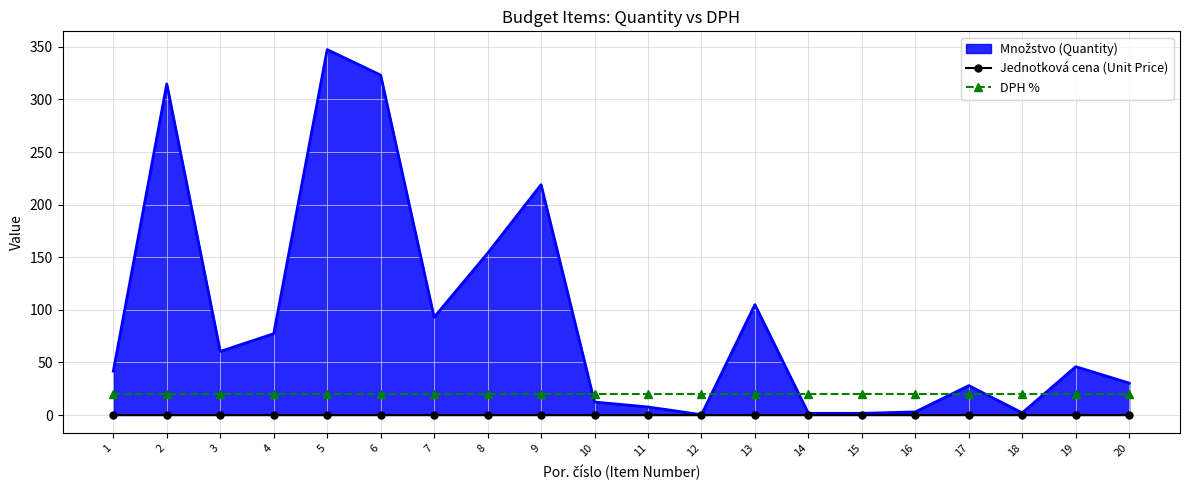

The value of DPH % at 13 is 36. True or false?

False